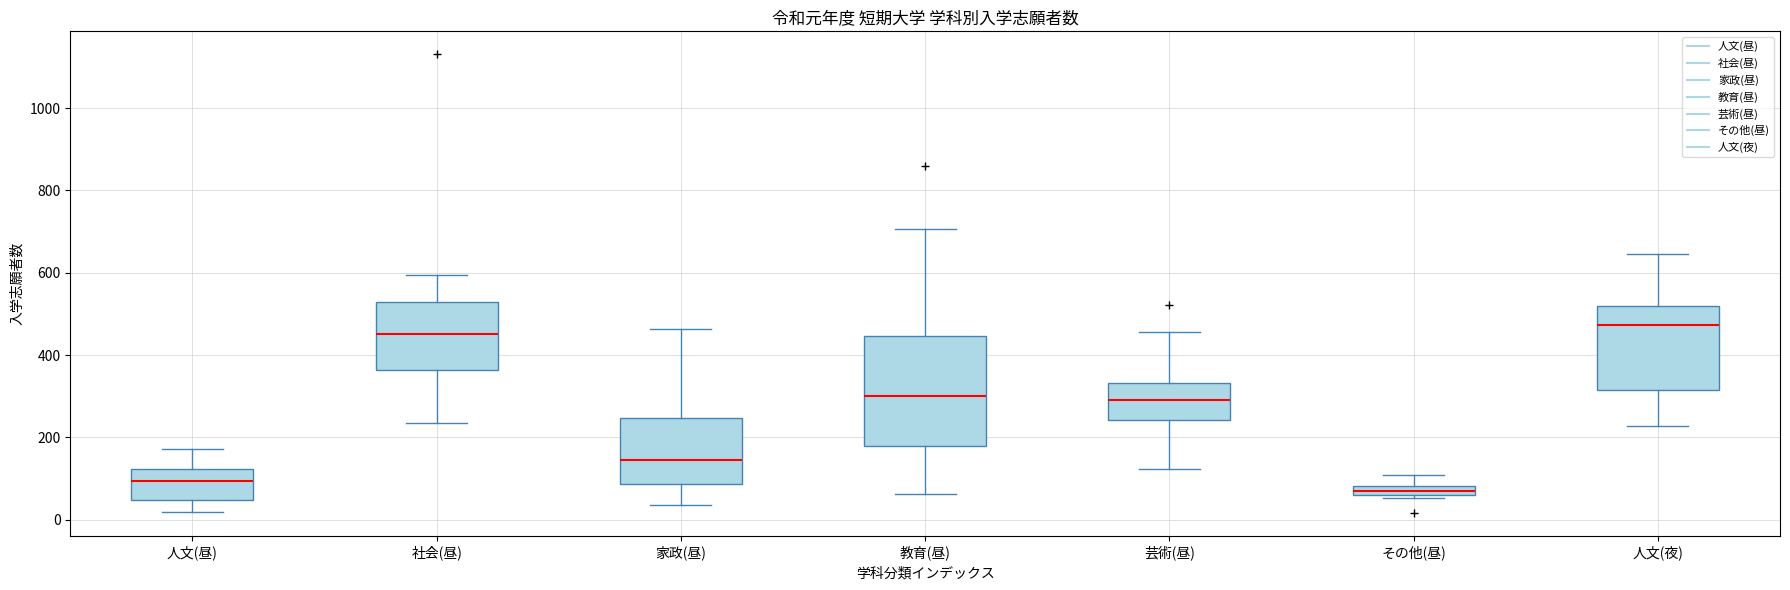

Comparing the boxes themselves (not the whiskers), which one is the tallest?

教育(昼)